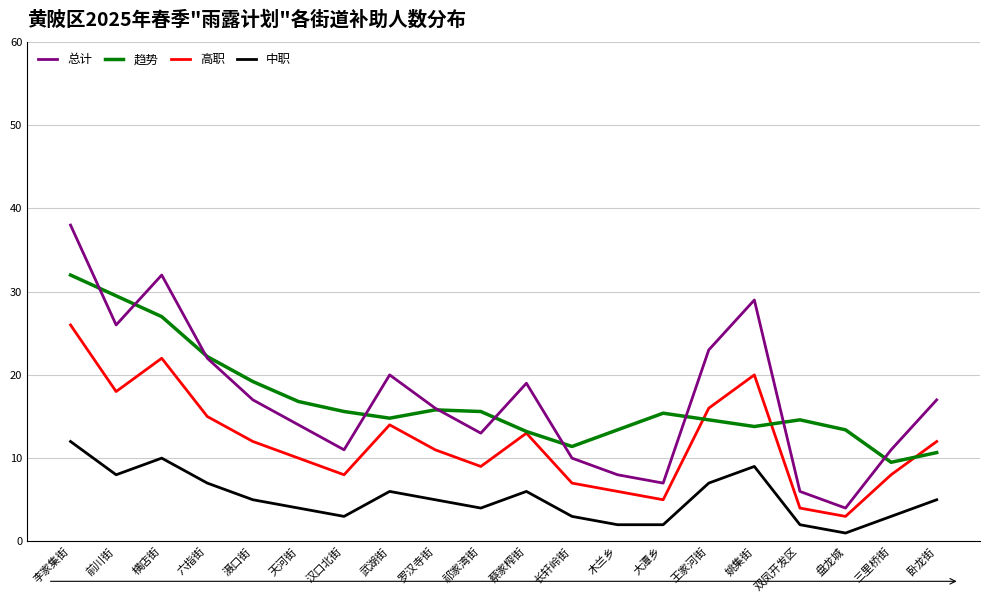

What is the total value across all series at 蔡家榨街?

51.2